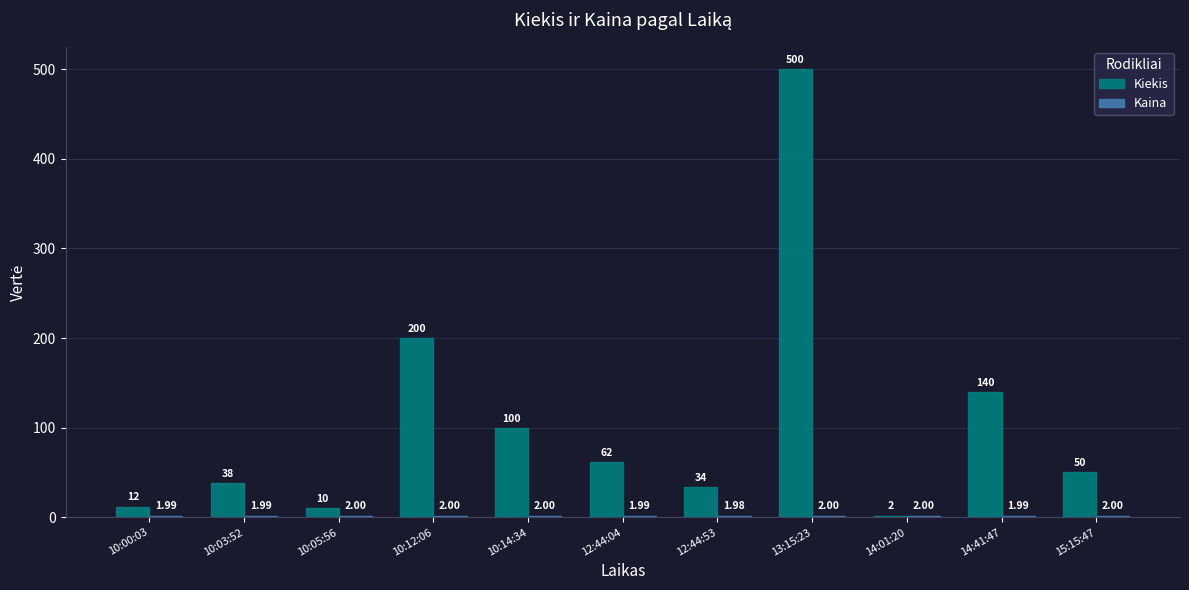

Between 10:14:34 and 15:15:47, which series saw the biggest shift?

Kiekis